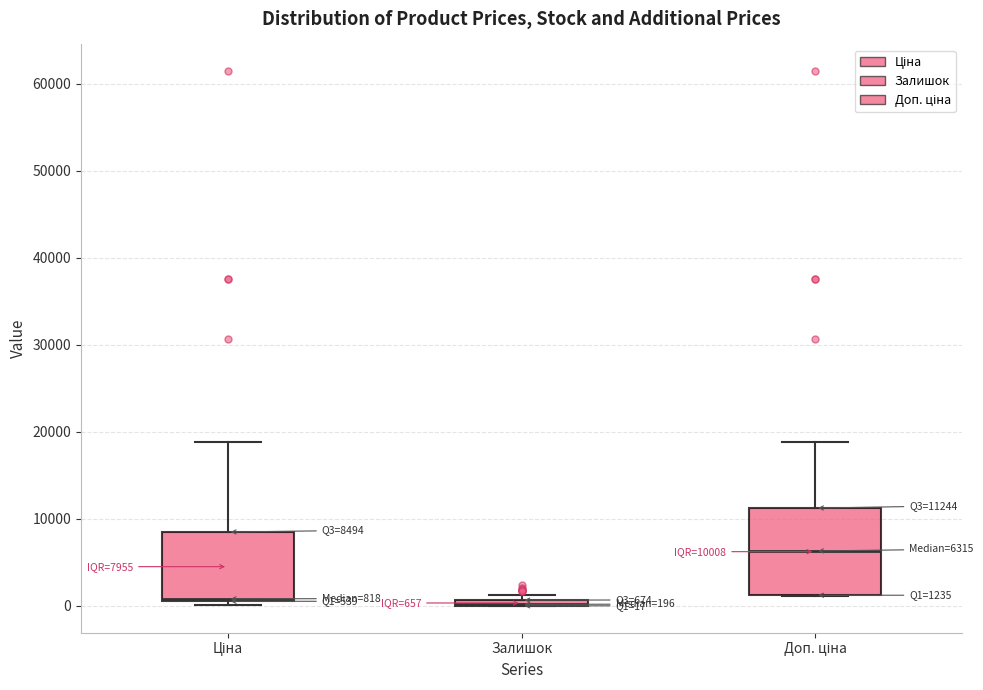

Which box is the tallest, from its lower edge to its upper edge?

Доп. ціна